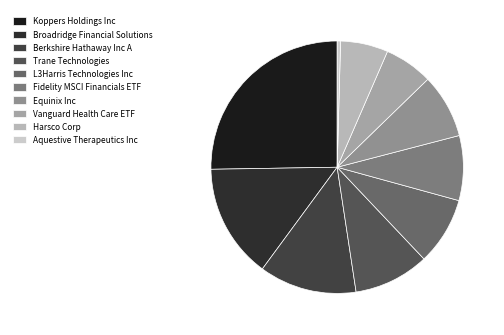

What is the ratio of the value at Equinix Inc to the value at Broadridge Financial Solutions?

0.6